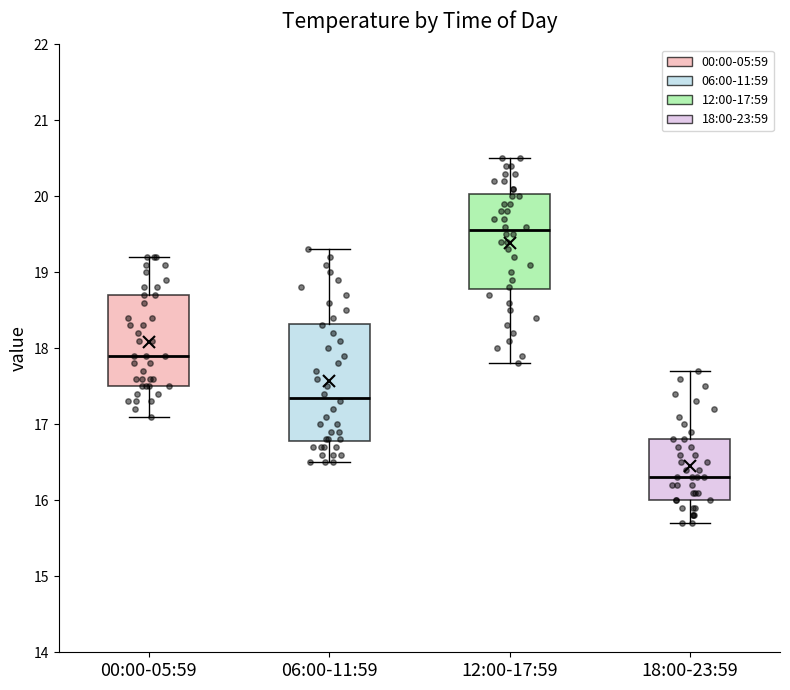

Where does the median line of the box for 06:00-11:59 sit on the y-axis? The values are not printed on the chart, so give them approximately, as read against the axis.

17.4